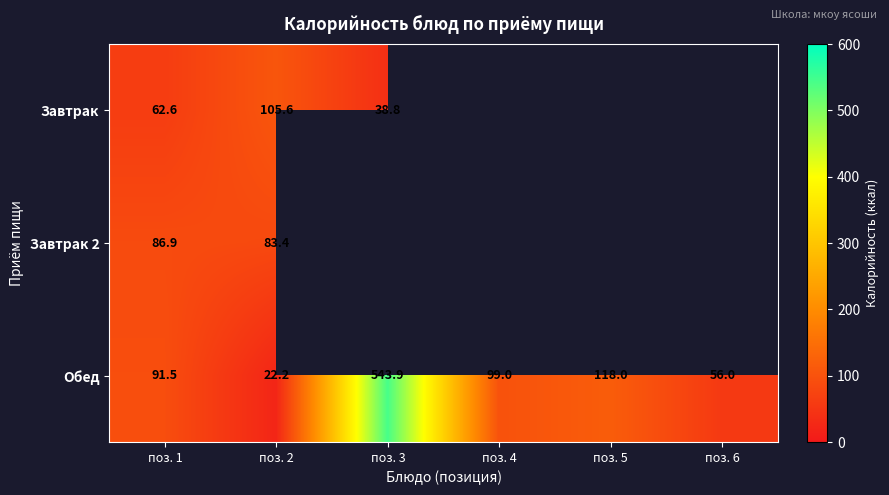

Between поз. 1 and поз. 2, which is larger?

поз. 2